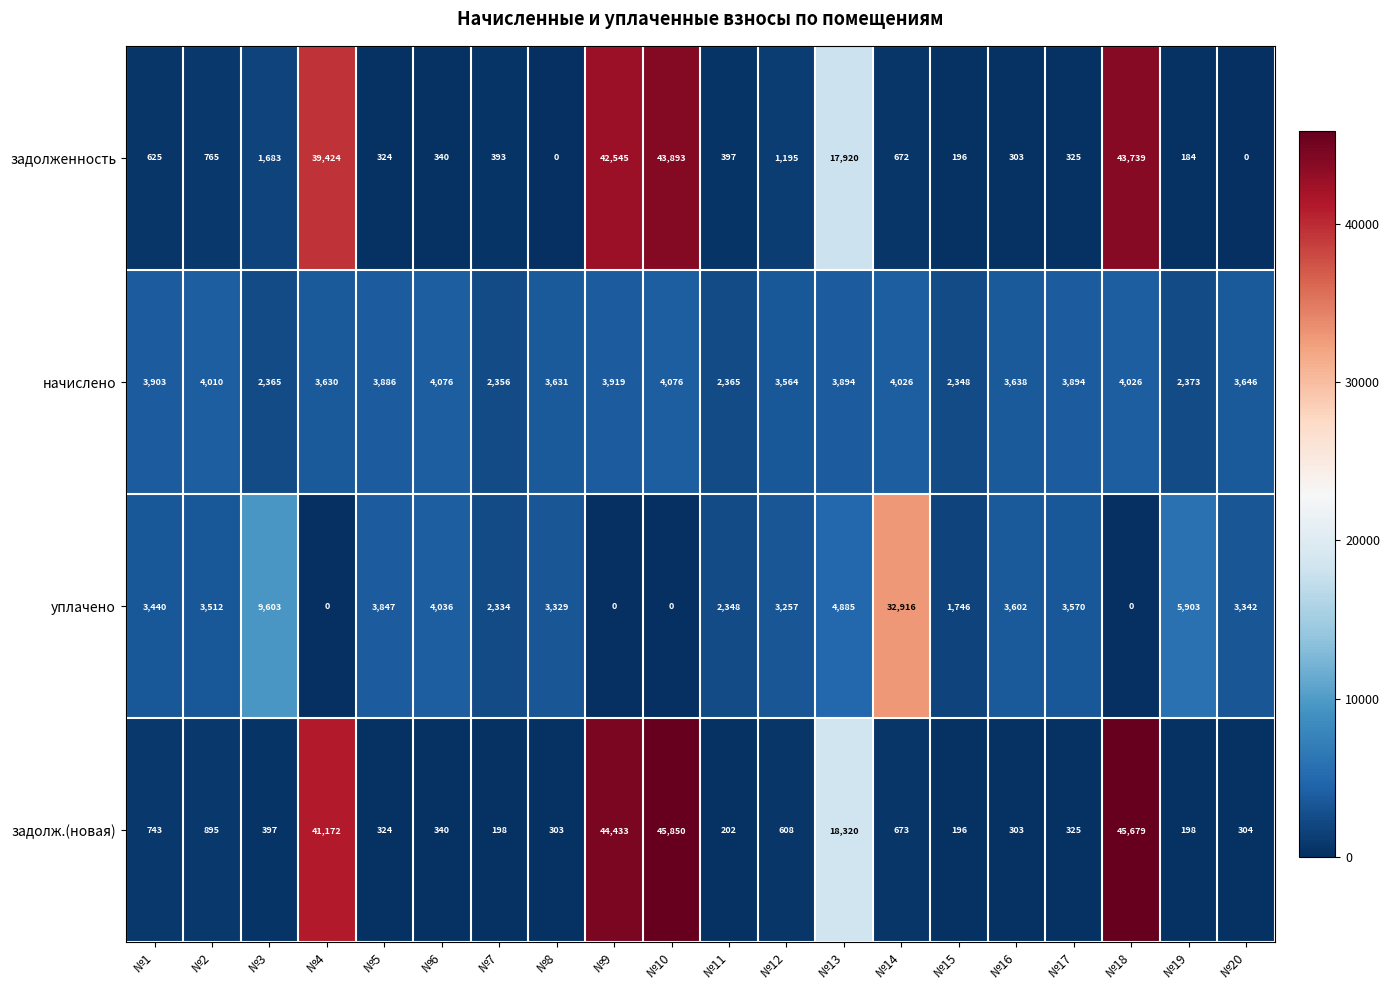

At how many categories does at least one series exceed 37700?

4